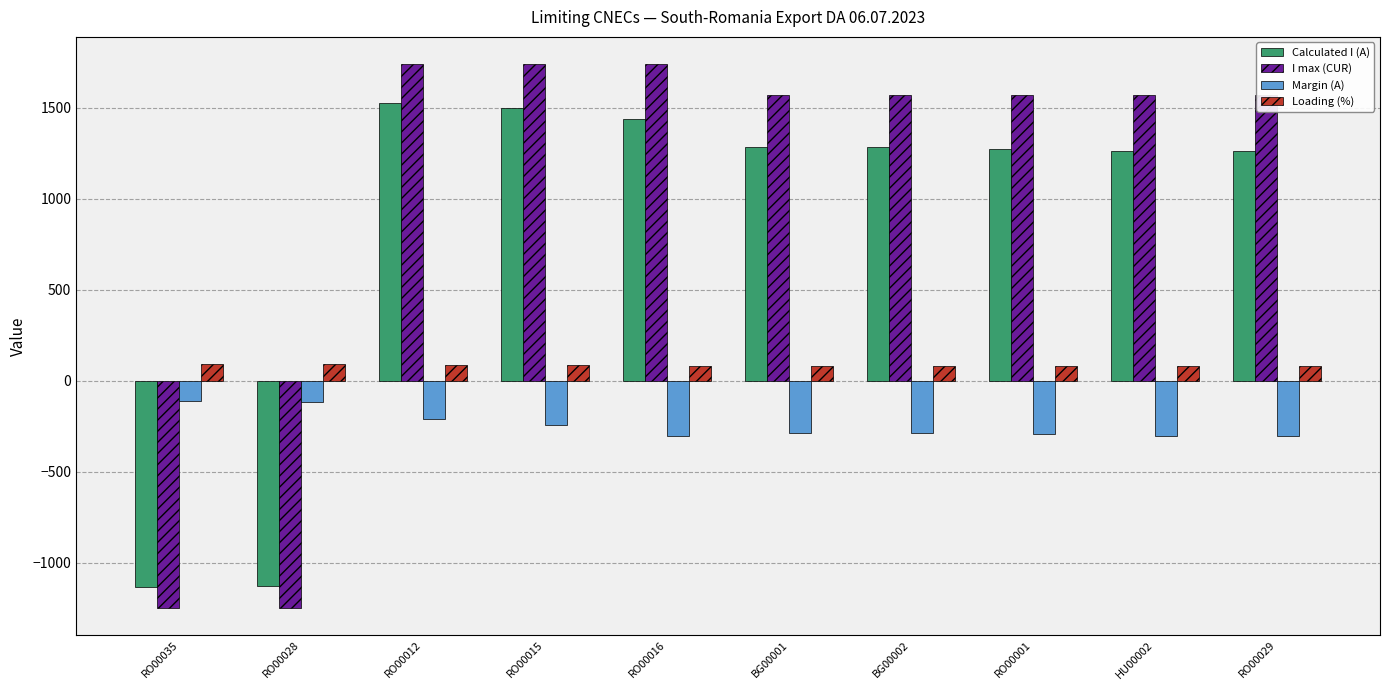

What is the value of the Loading (%) bar at the 1st from the left?

91